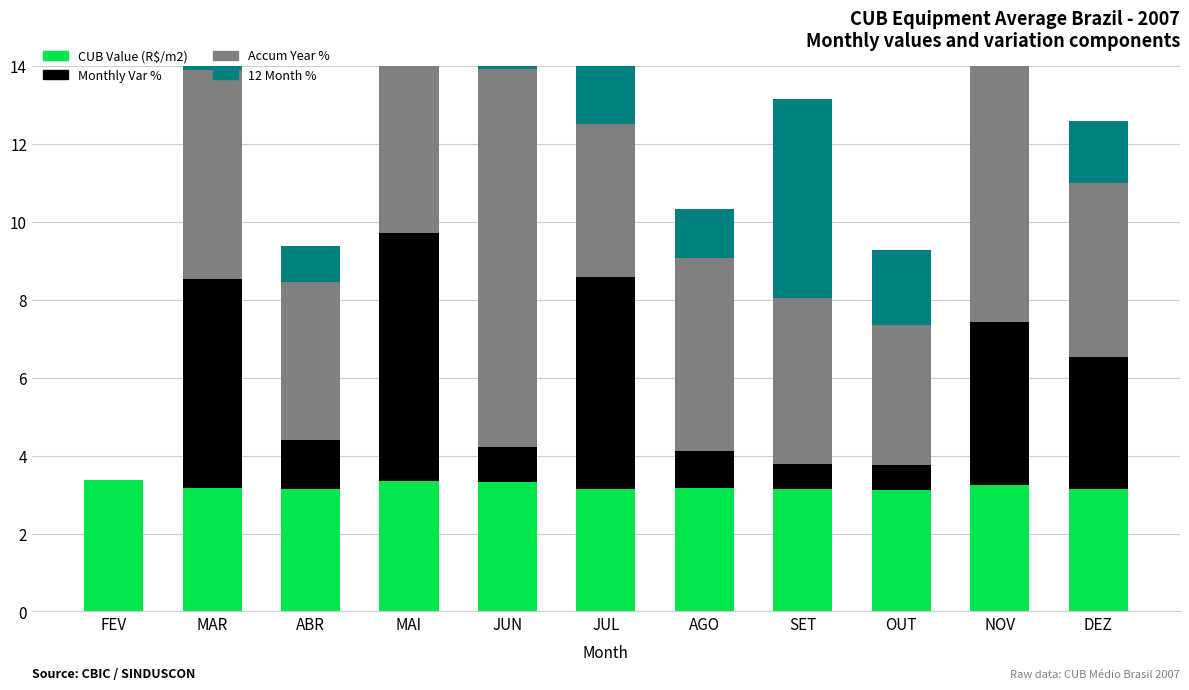

Where does the Accum Year % series first go above 4?

MAR